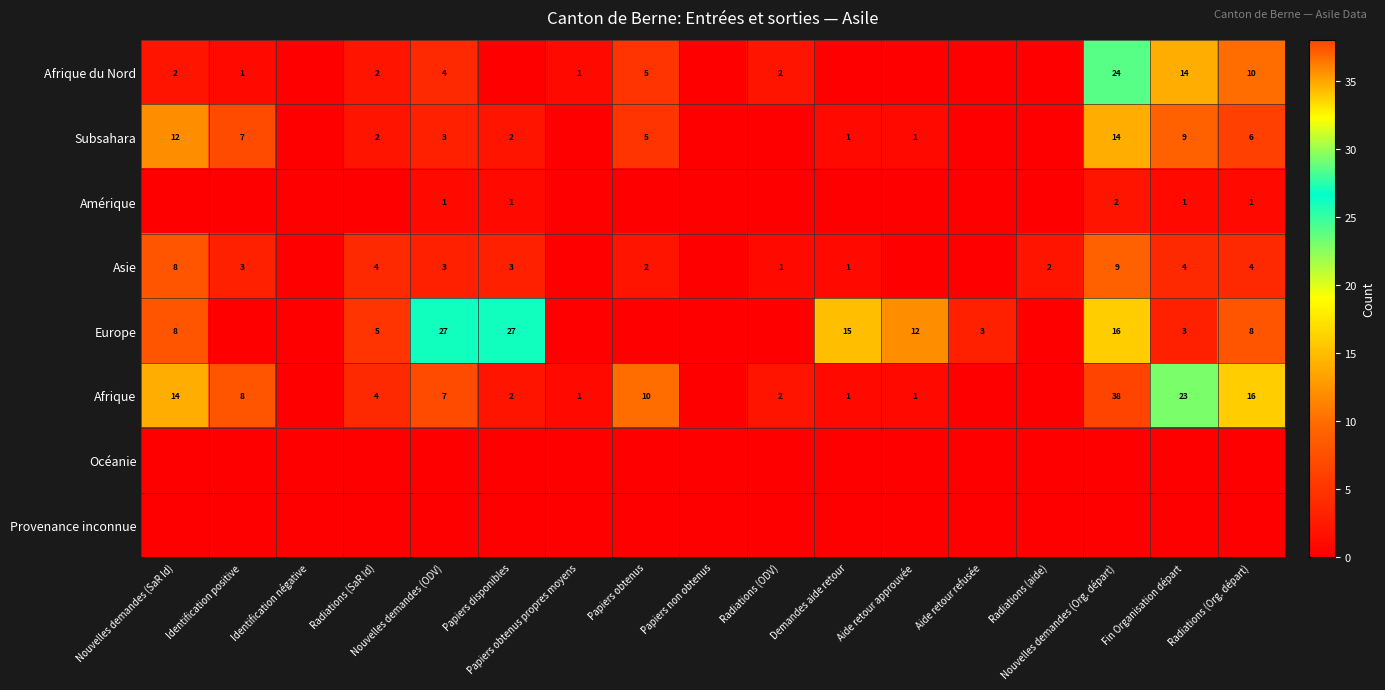

The Afrique du Nord series shows 16 at Radiations (Org. départ). True or false?

False